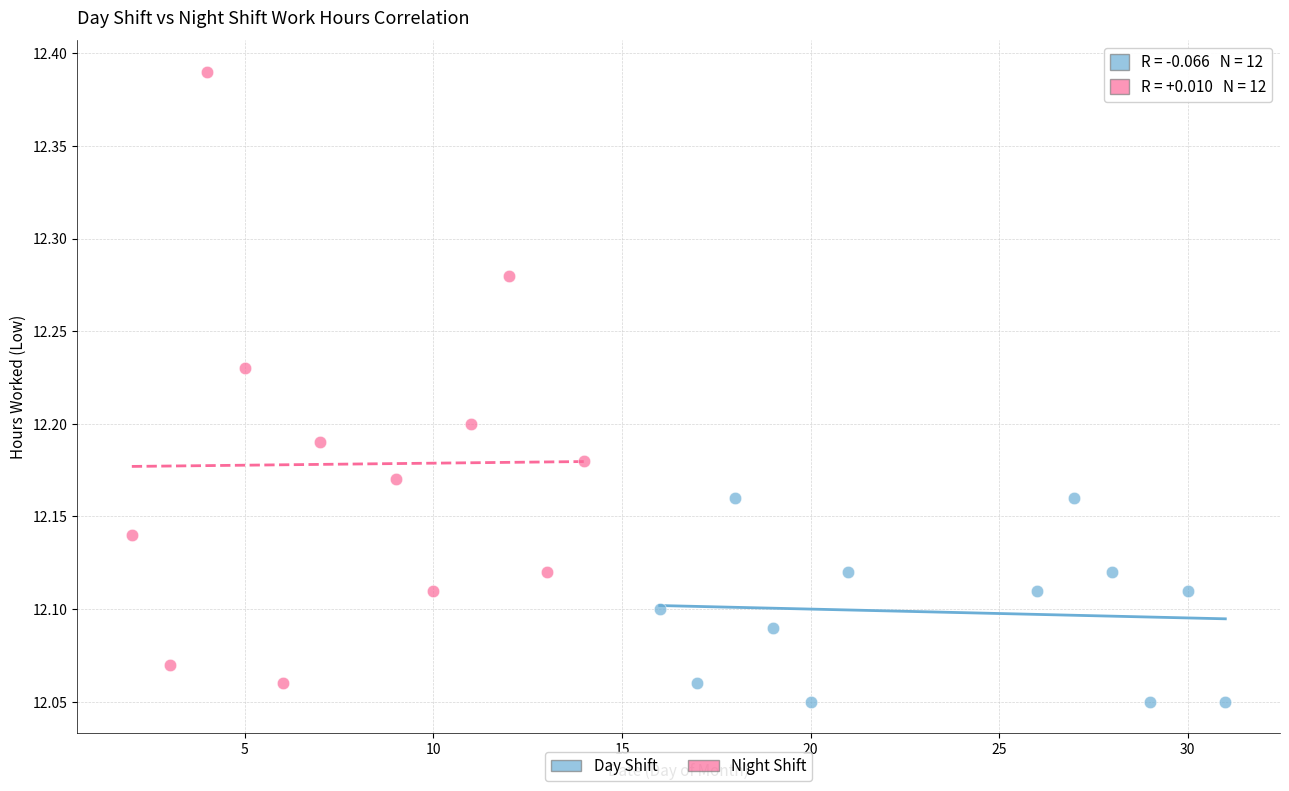

Which series reaches the maximum Y coordinate?

Night Shift